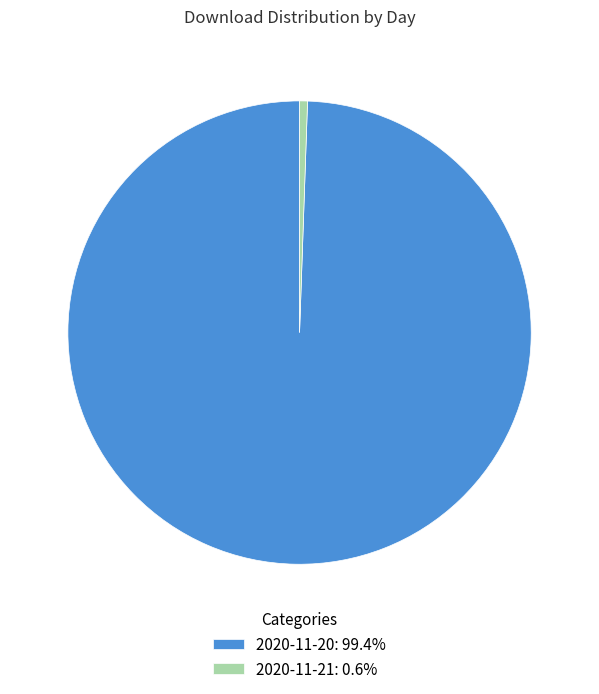

Is there a majority slice in this chart?

Yes